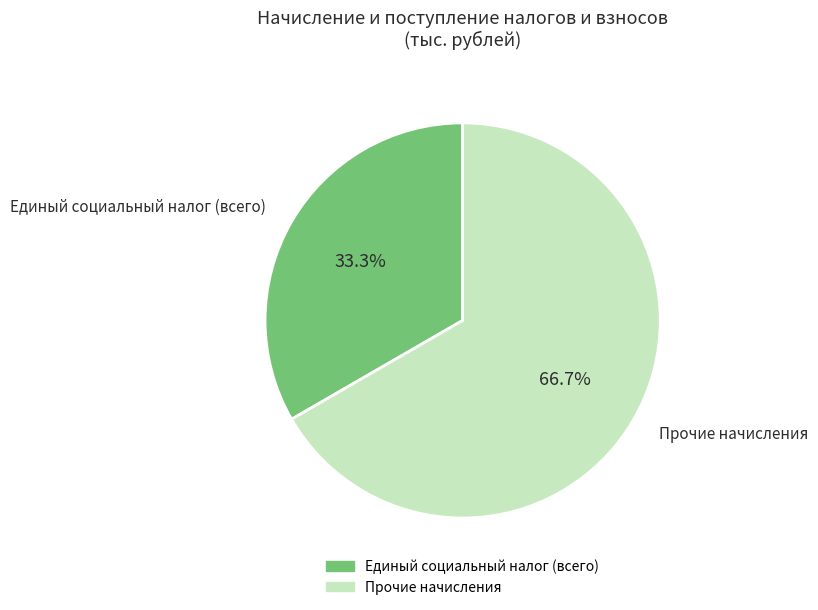

Rank the categories by value from lowest to highest.

Единый социальный налог (всего), Прочие начисления